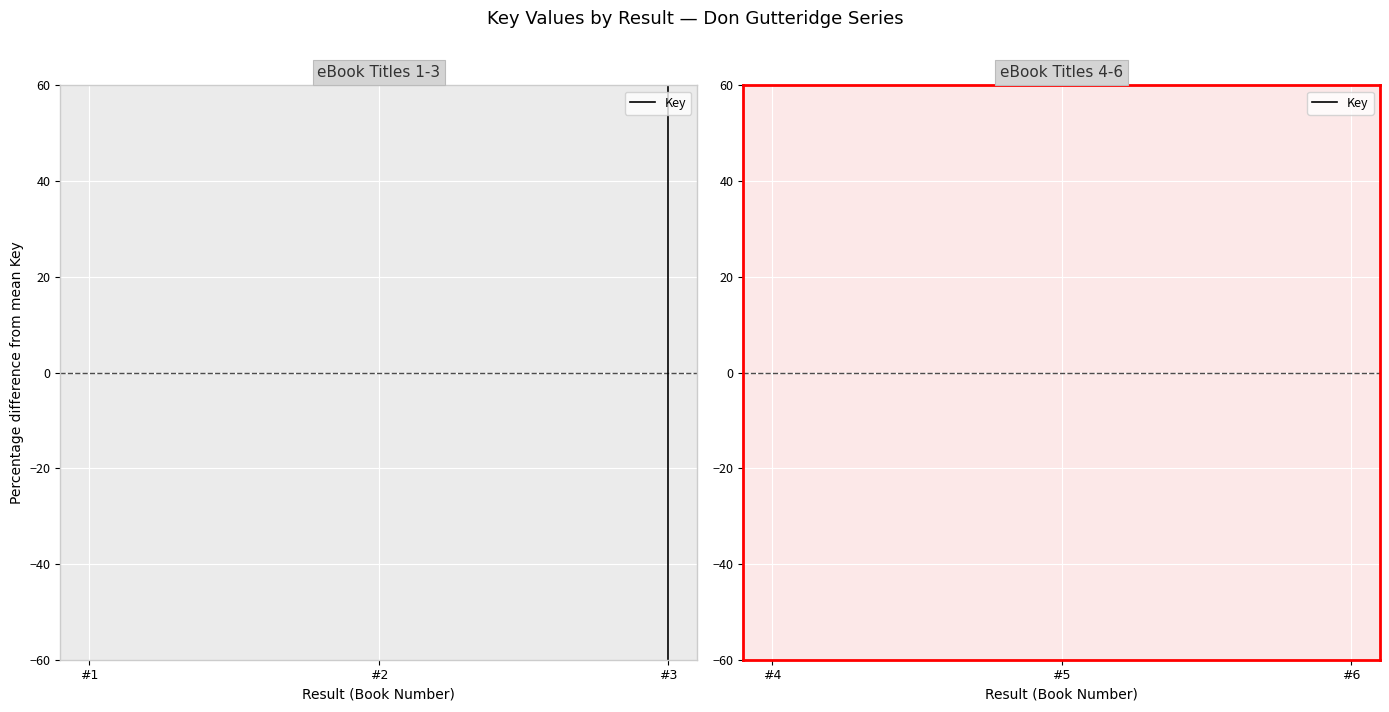

How many lines are shown in the chart?

1